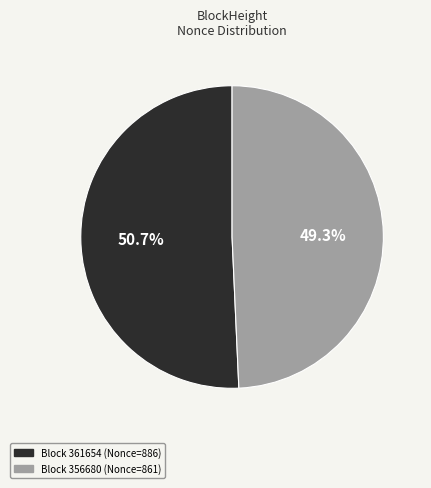

Is there a majority slice in this chart?

Yes